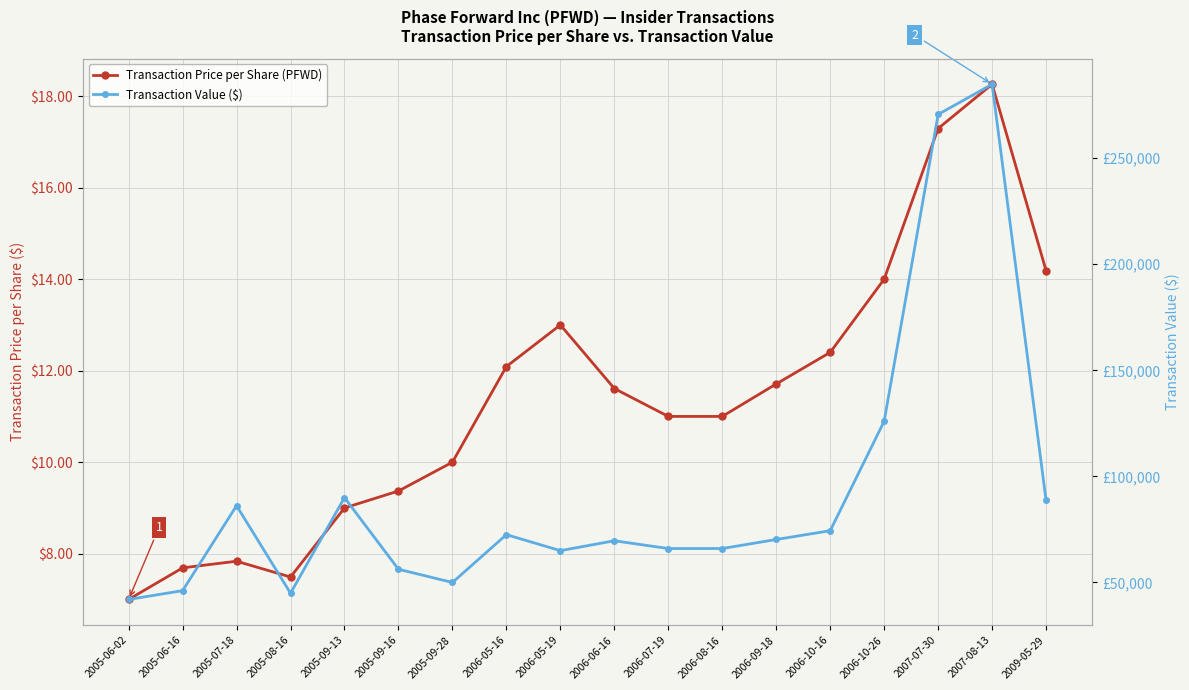

Is it true that transactionPricePerShare equals 13.0 at 2006-05-19?

True